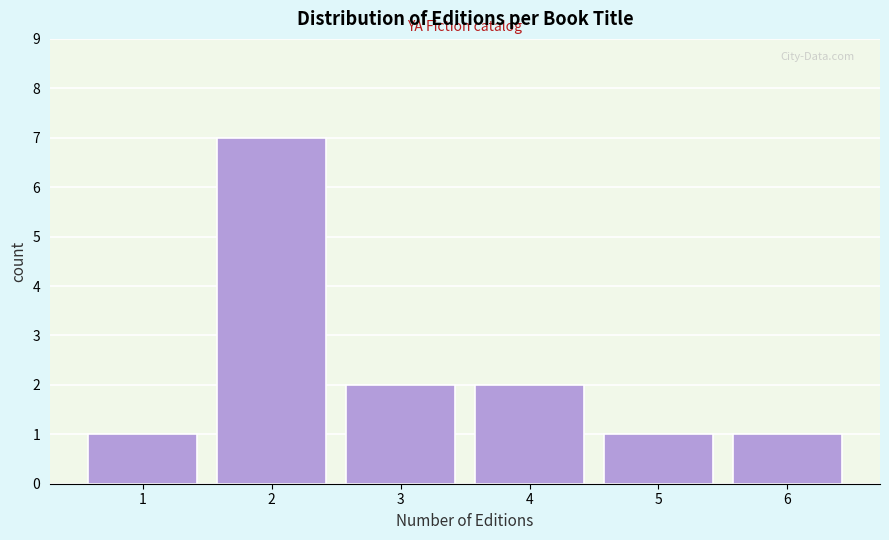

Reading left to right, extract all data points from this chart.

1	7	2	2	1	1